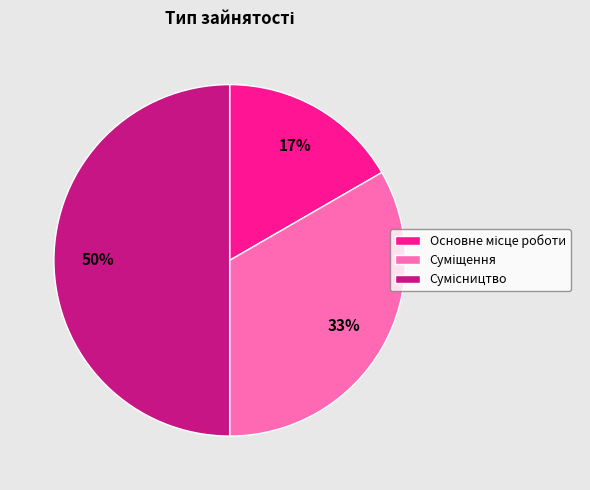

To the nearest percent, what is the difference between the largest and smallest slice percentages?

33%